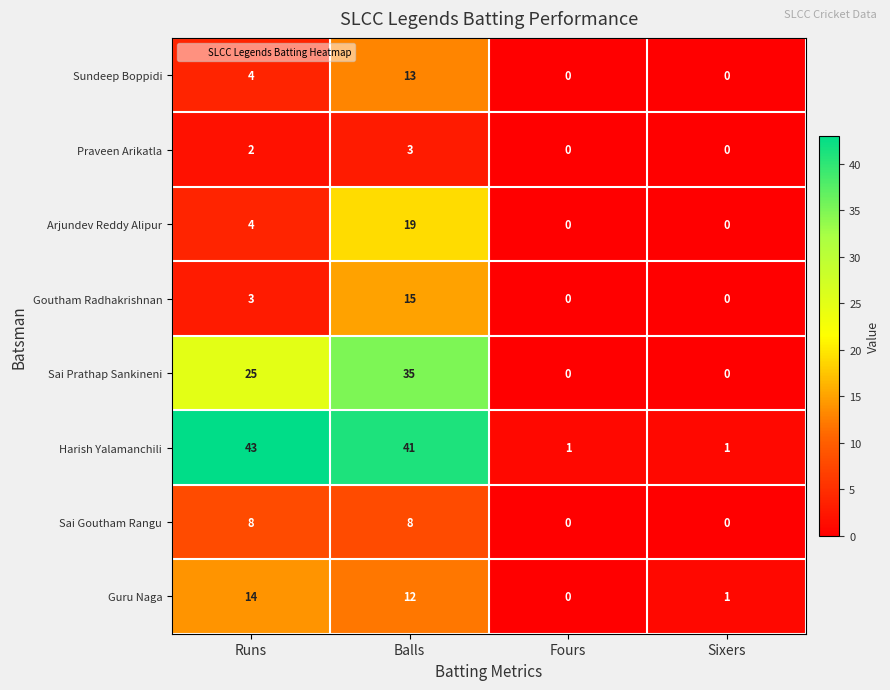

Which label corresponds to the largest value in the chart?

Runs